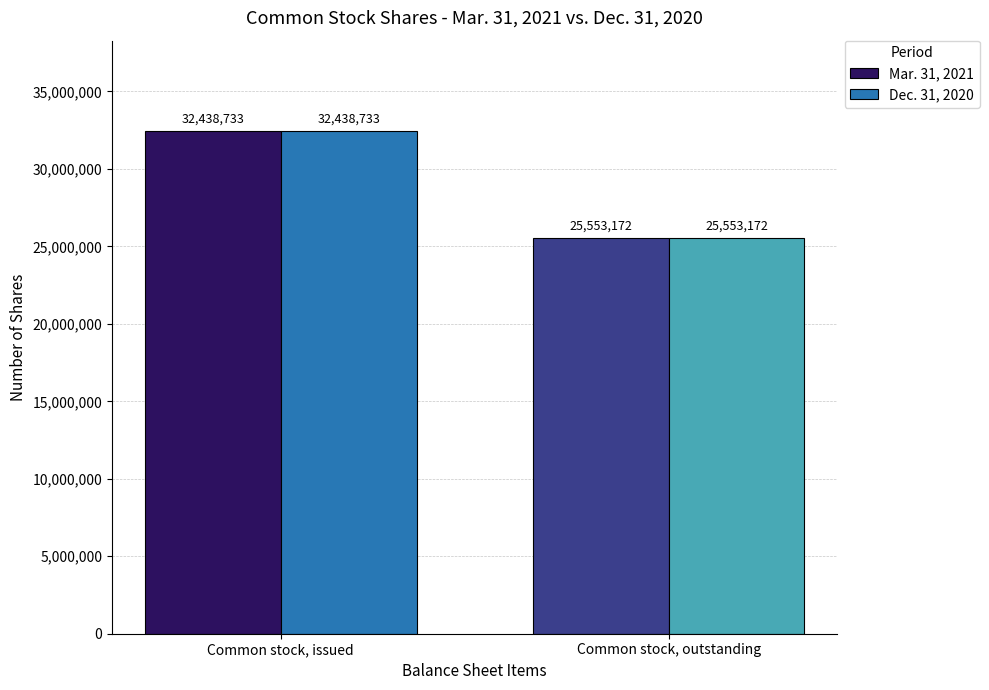

What is the sum of the Dec. 31, 2020 values at Common stock, issued and Common stock, outstanding?

57991905